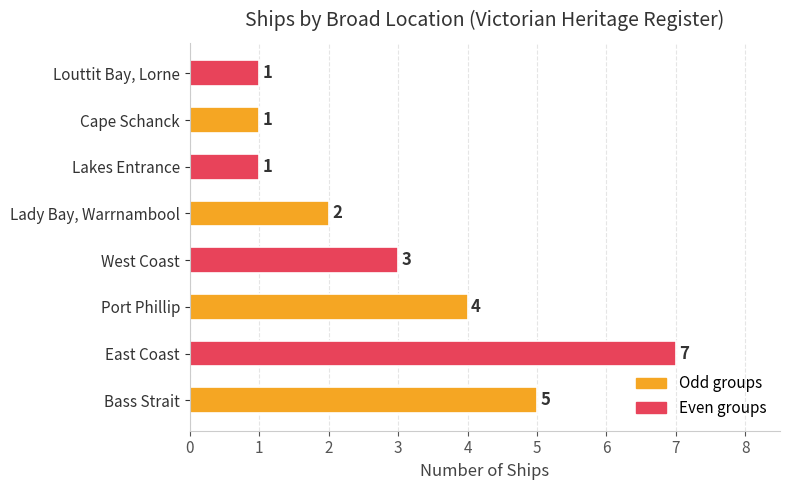

Reading bottom to top, what are all the values shown in this chart?

Bass Strait=5	East Coast=7	Port Phillip=4	West Coast=3	Lady Bay, Warrnambool=2	Lakes Entrance=1	Cape Schanck=1	Louttit Bay, Lorne=1